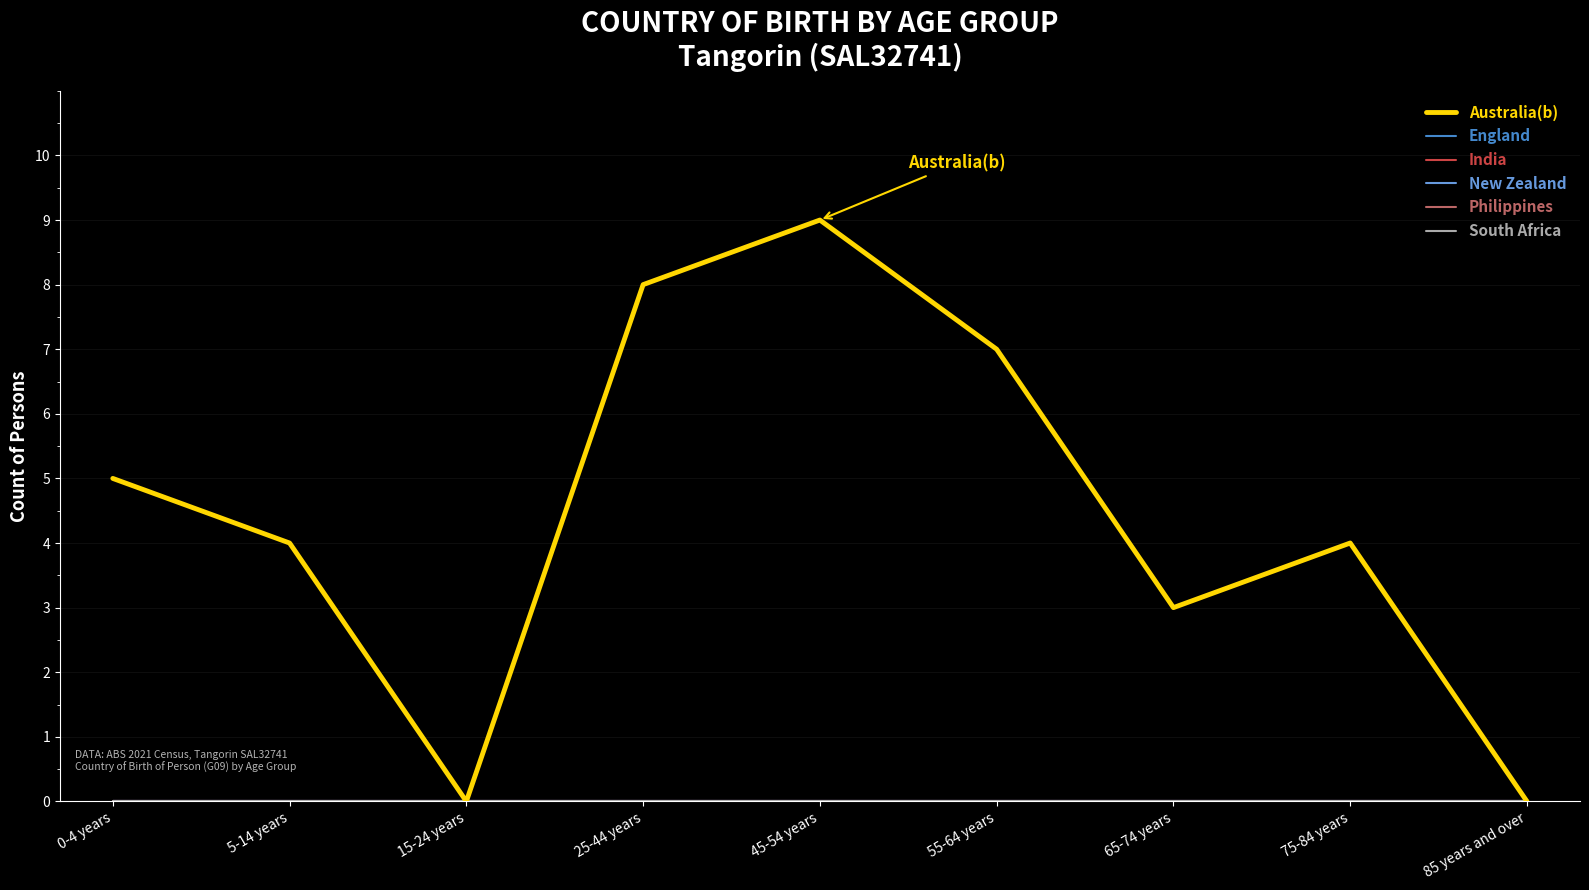

What is the difference between the Australia(b) values at 75-84 years and 0-4 years?

1